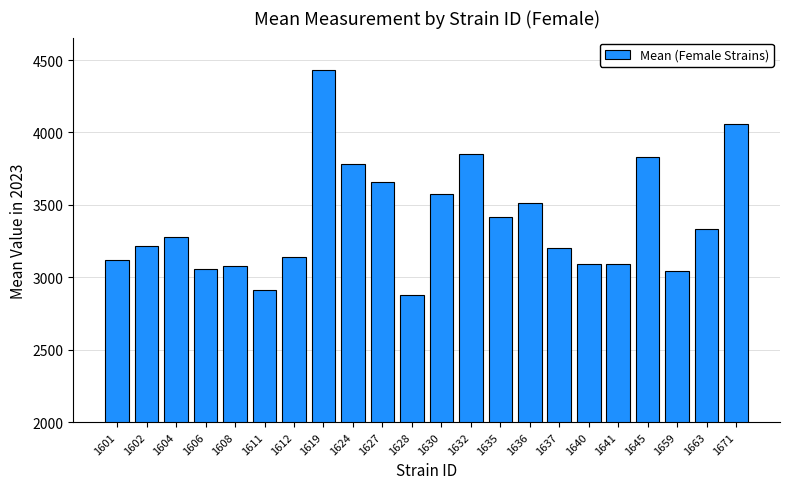

What is the difference between the values at 1628 and 1627?

784.5